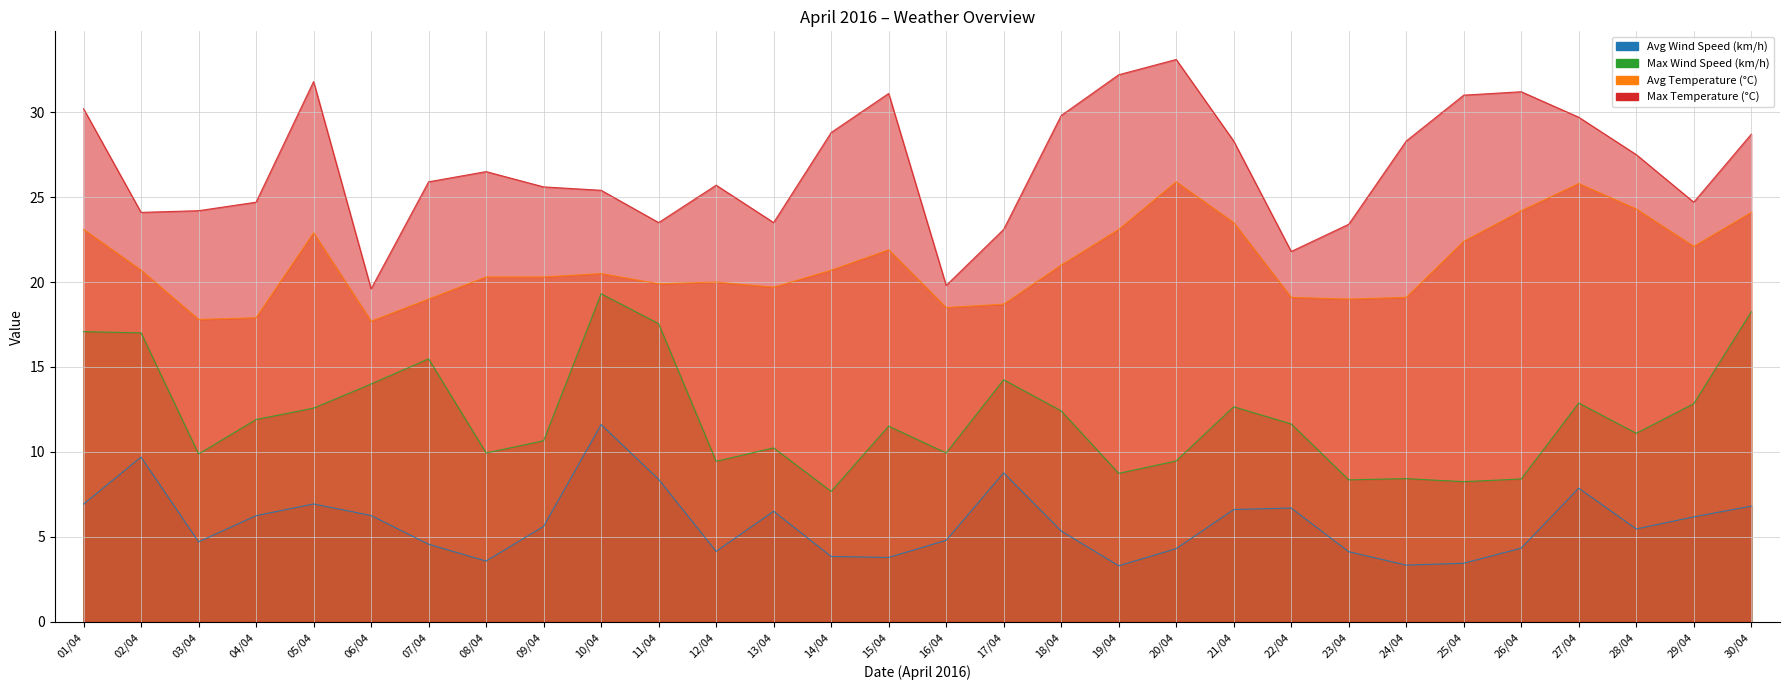

What is the greatest value displayed?

33.1